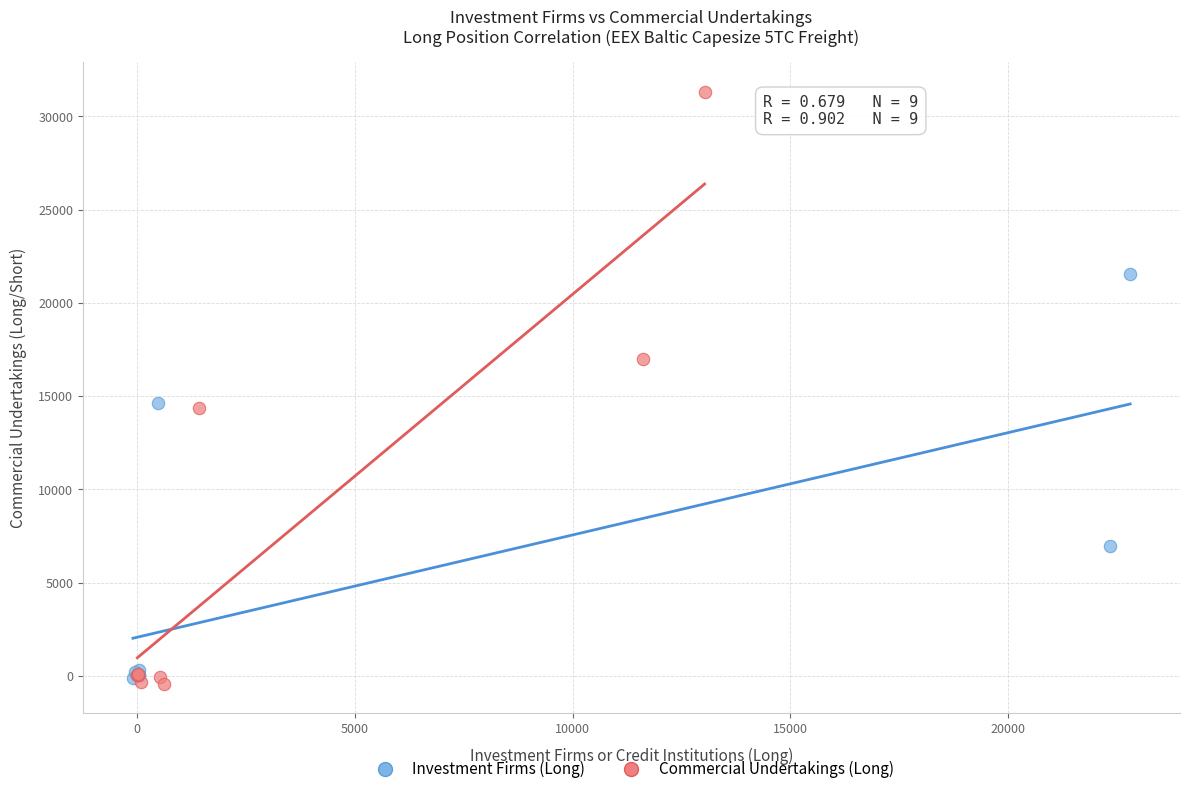

Which series has the largest Y range (max minus min)?

Commercial Undertakings (Long)